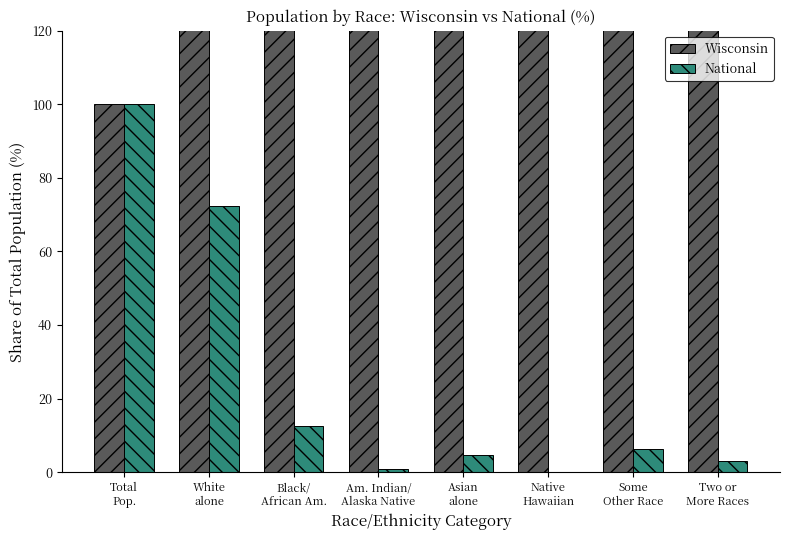

How many groups of bars are there?

8